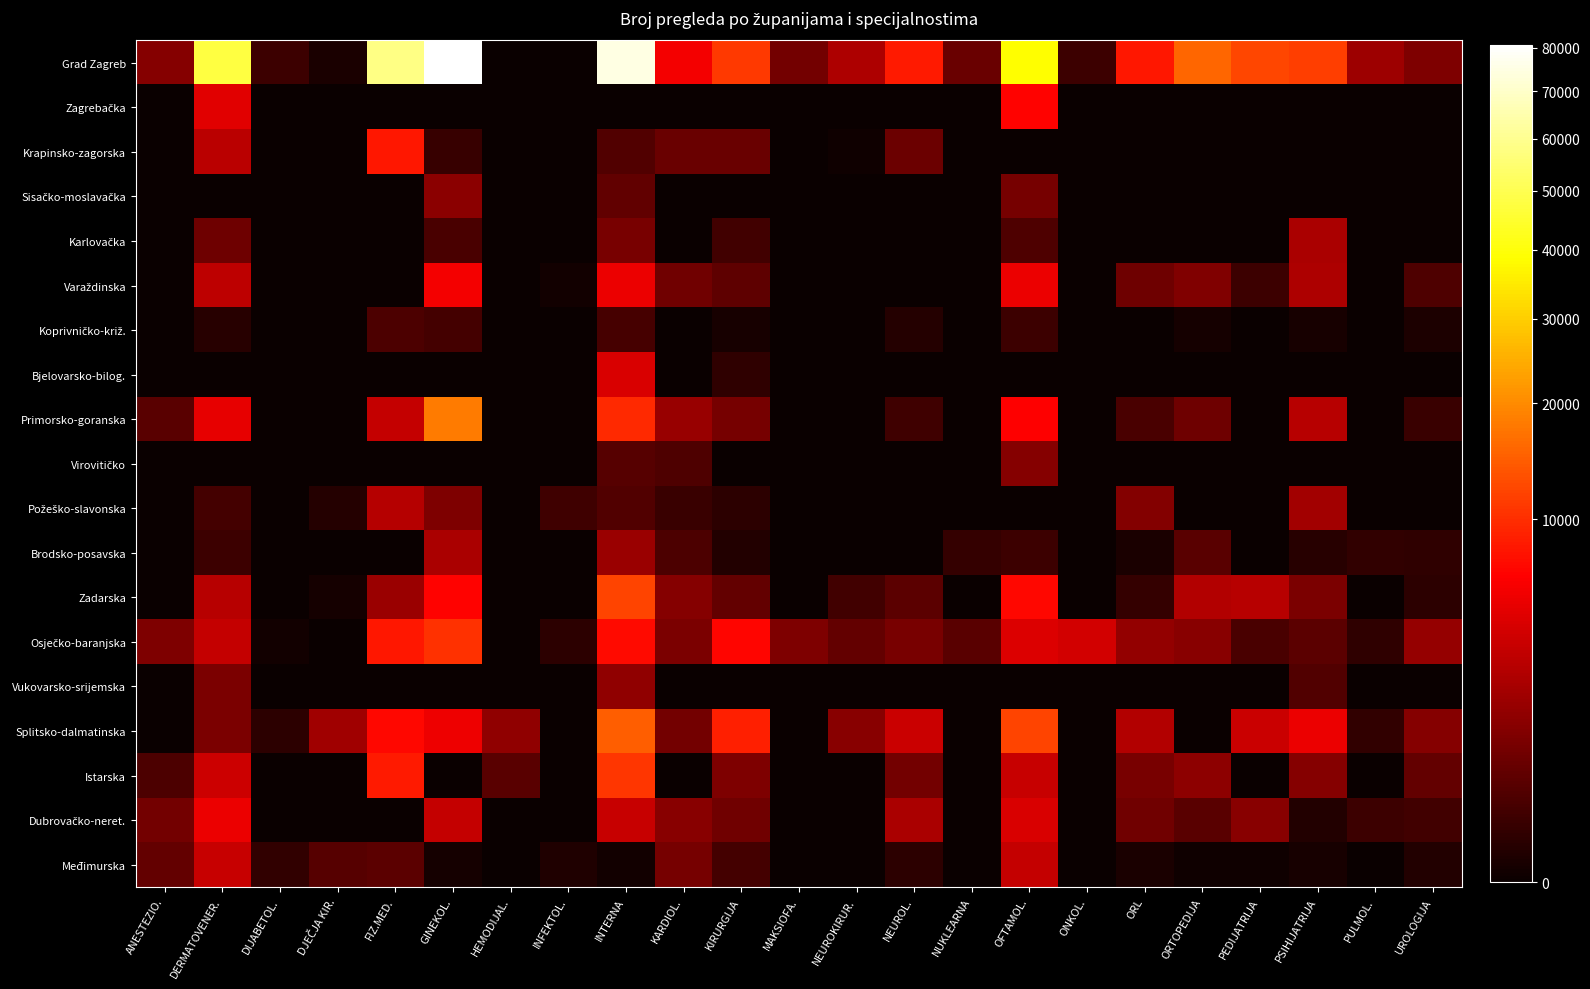

What is the difference between the highest and lowest values at ORTOPEDIJA?

15597